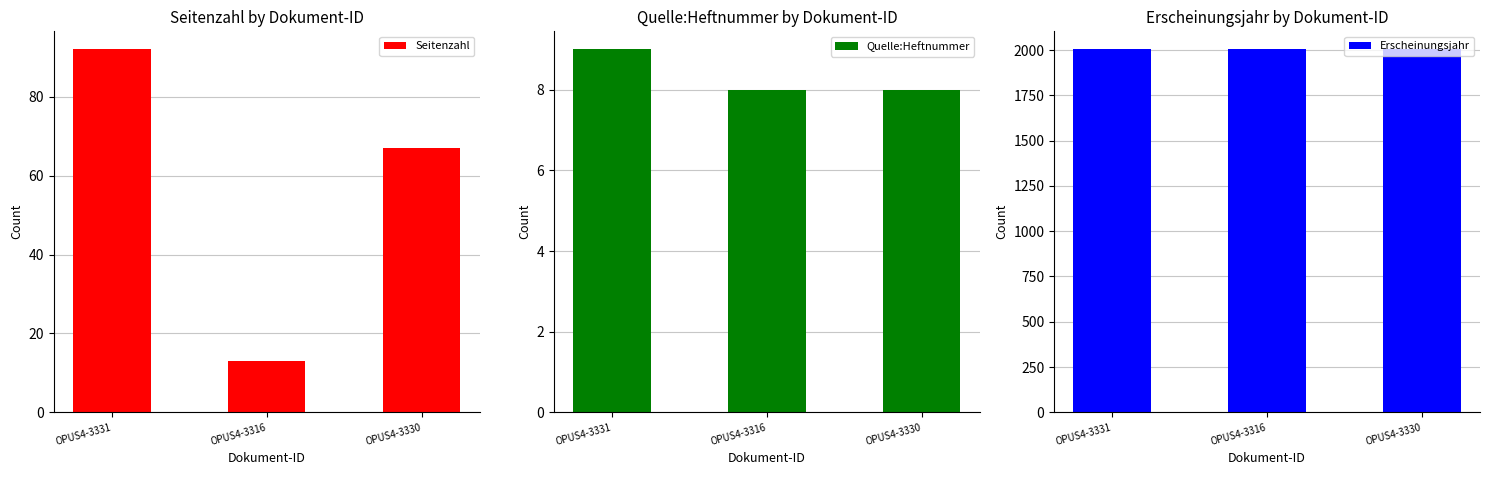

Count the Quelle:Heftnummer values in the range 8 to 9.

3